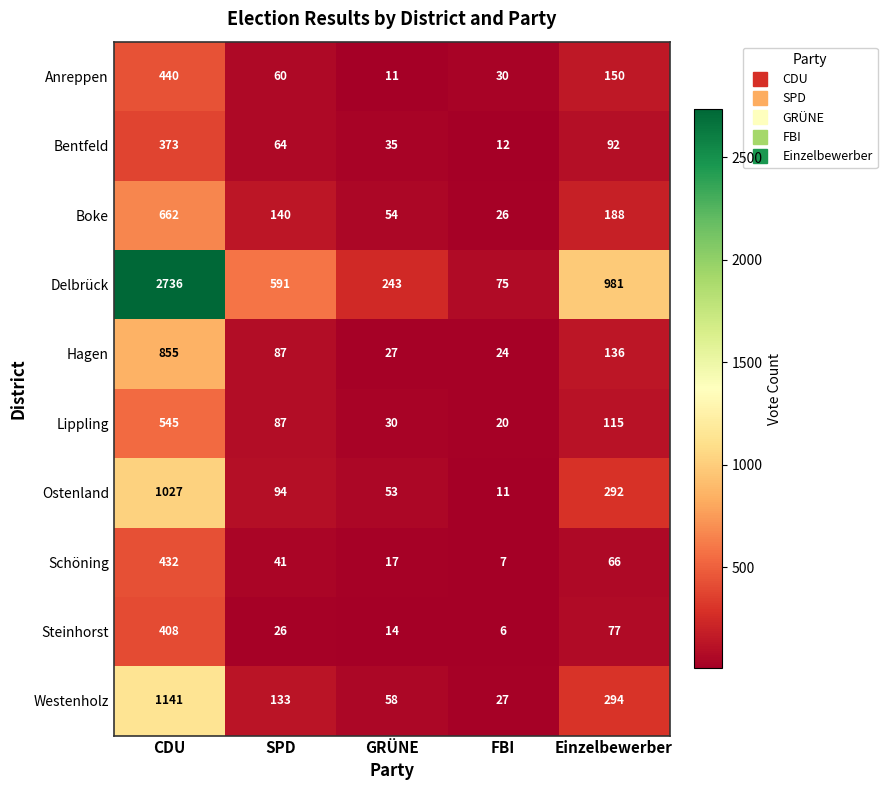

Which series has the largest range (max minus min)?

Delbrück